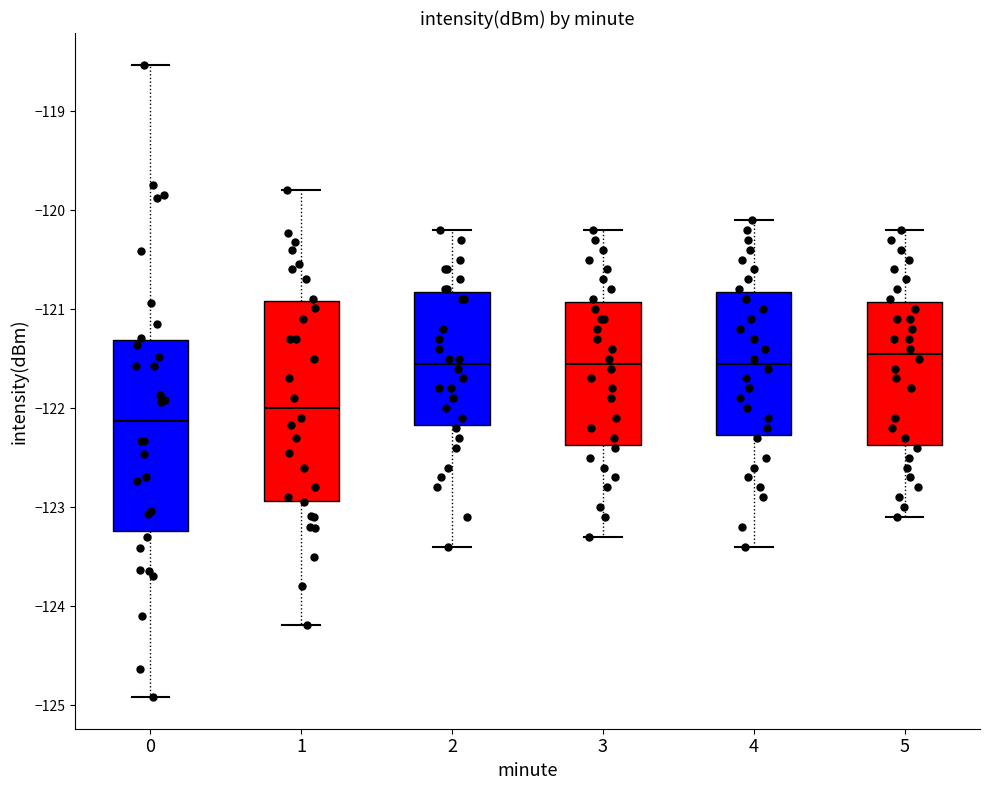

Reading left to right, read every box against the y-axis: the position of its median line, the range the box covers, and the ends of its whiskers. The values are not printed on the chart, so give them approximately, as read against the axis.

0: median -122.1, box -123.2 to -121.3, whiskers -124.9 to -118.5
1: median -122.0, box -122.9 to -120.9, whiskers -124.2 to -119.8
2: median -121.5, box -122.2 to -120.8, whiskers -123.4 to -120.2
3: median -121.5, box -122.4 to -120.9, whiskers -123.3 to -120.2
4: median -121.5, box -122.3 to -120.8, whiskers -123.4 to -120.1
5: median -121.4, box -122.4 to -120.9, whiskers -123.1 to -120.2